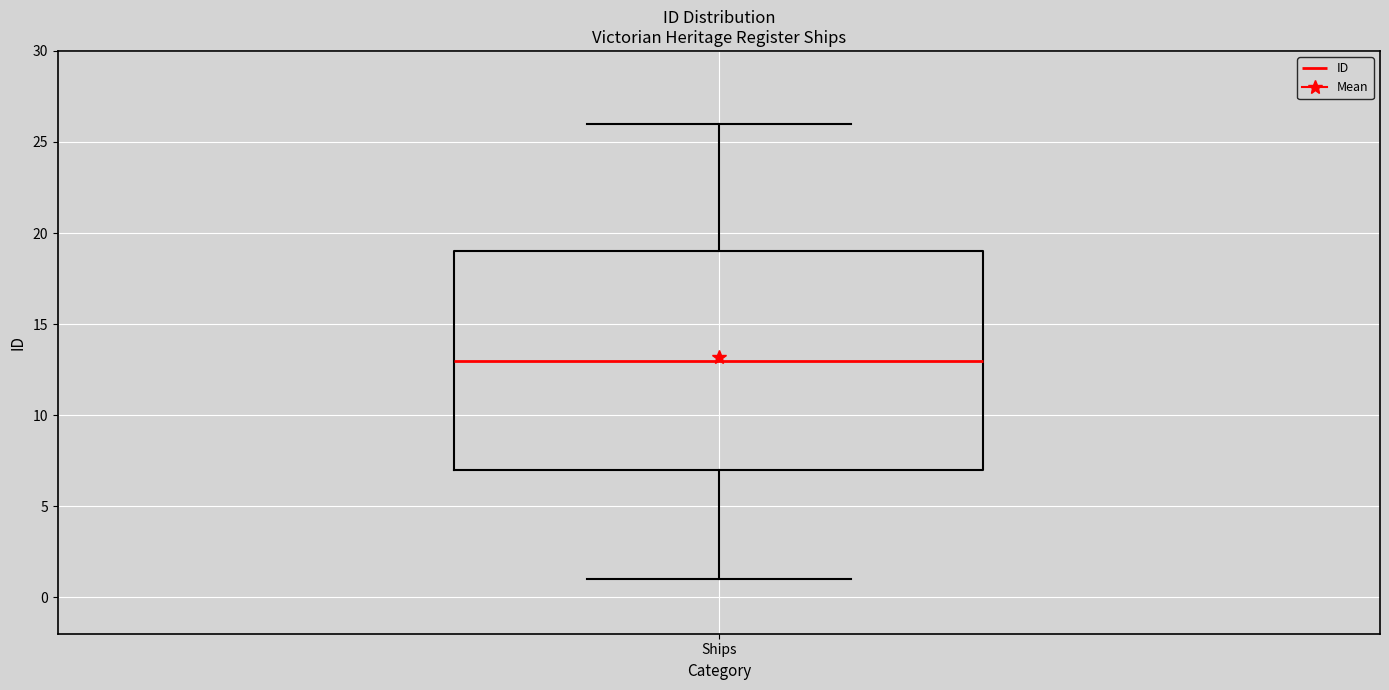

Where is the lower edge of the box for Ships on the y-axis? The values are not printed on the chart, so give them approximately, as read against the axis.

7